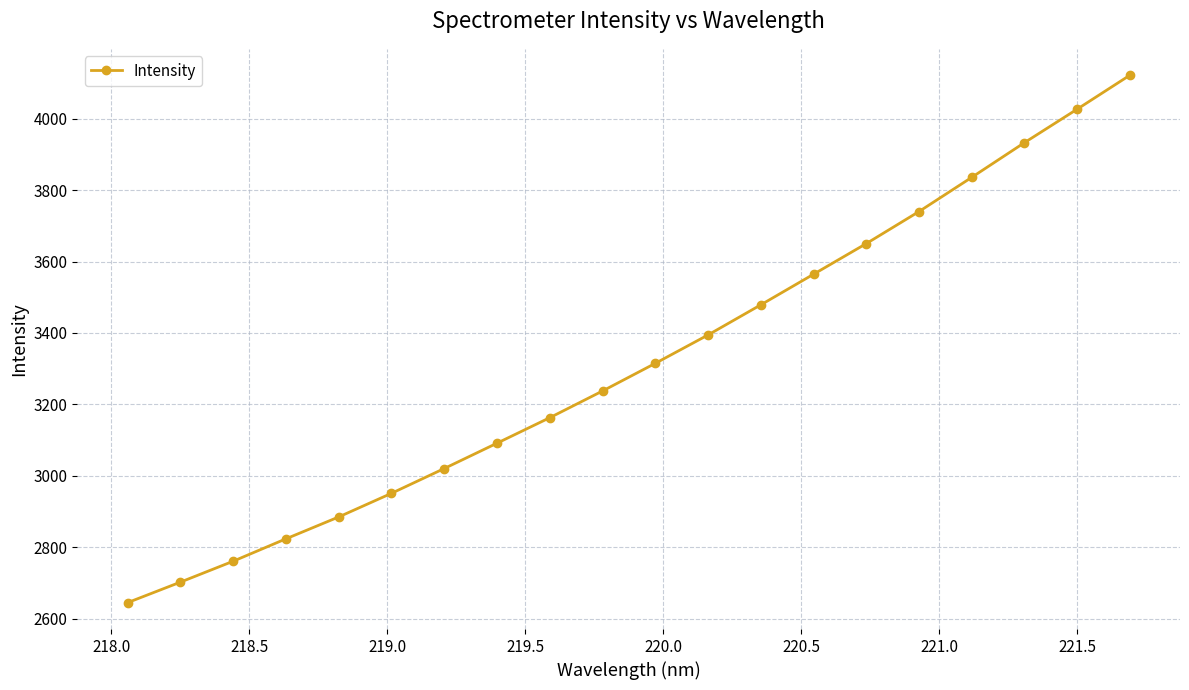

What is the difference between the maximum and minimum values?

1476.3